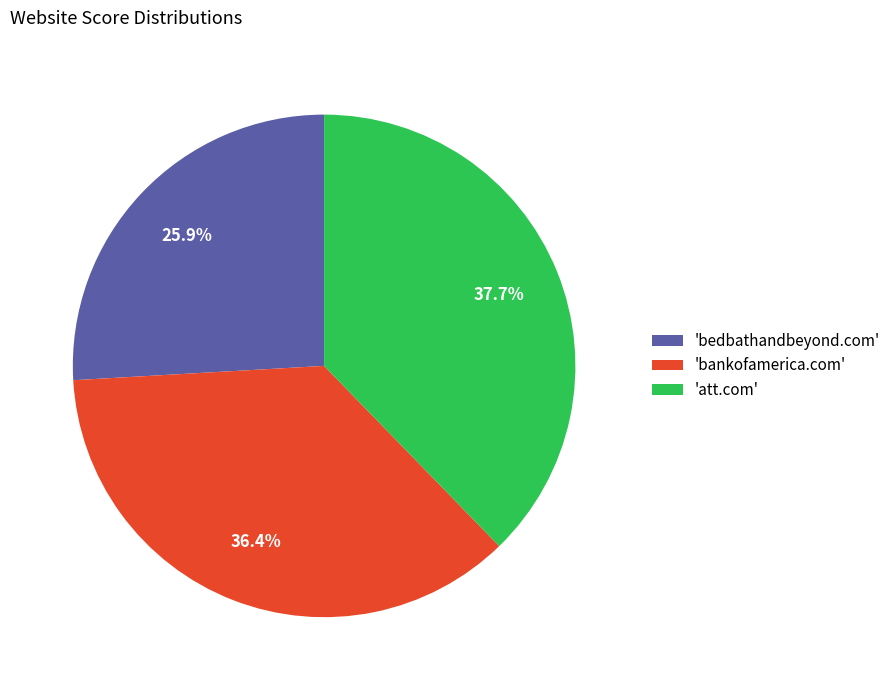

Combined, what portion of the pie is 'bankofamerica.com' and 'bedbathandbeyond.com'?

62.3%